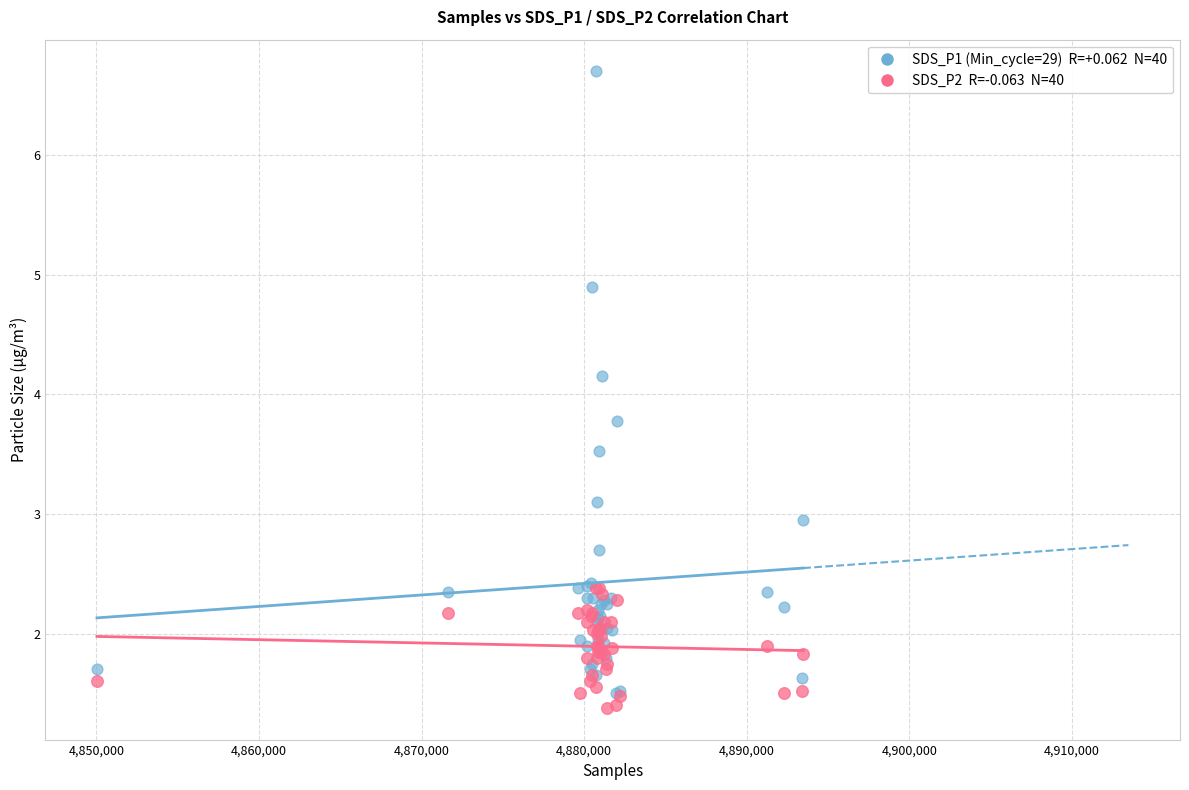

Across all series, what Y value is closest to 4?

4.2